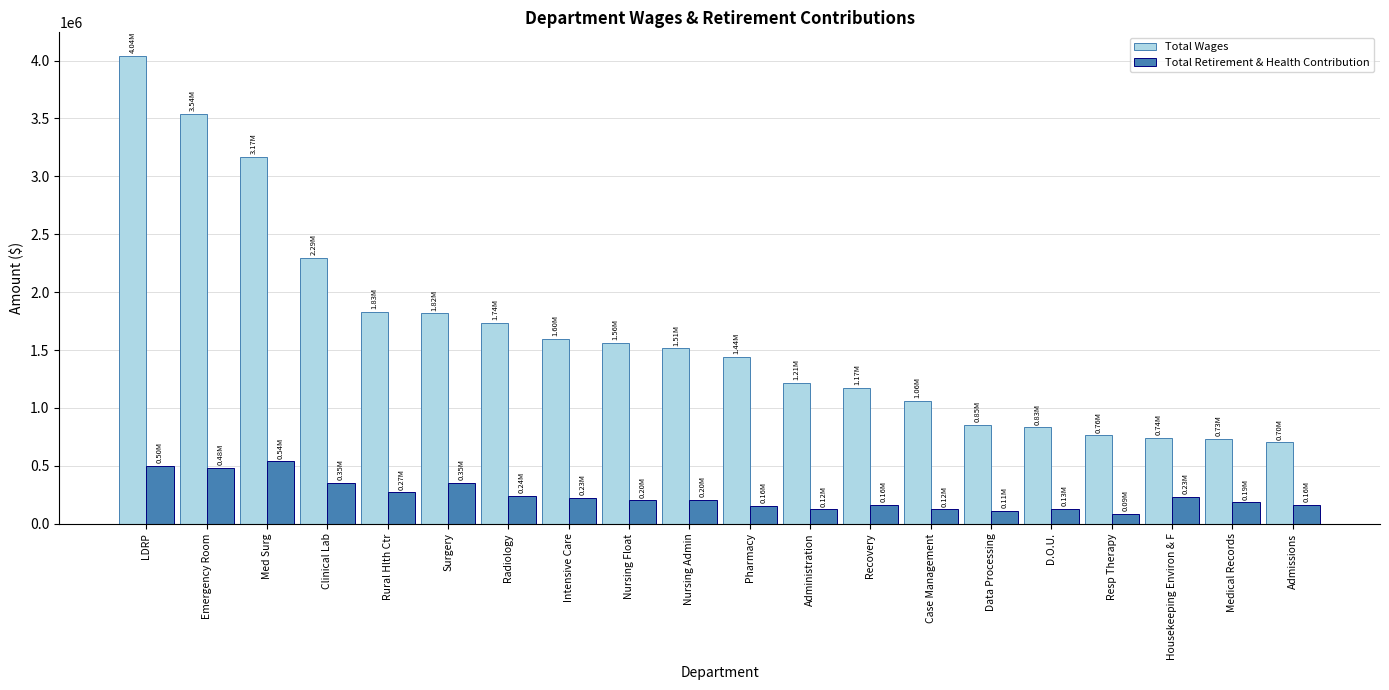

Is it true that Total Wages equals 1562814 at Nursing Float?

True